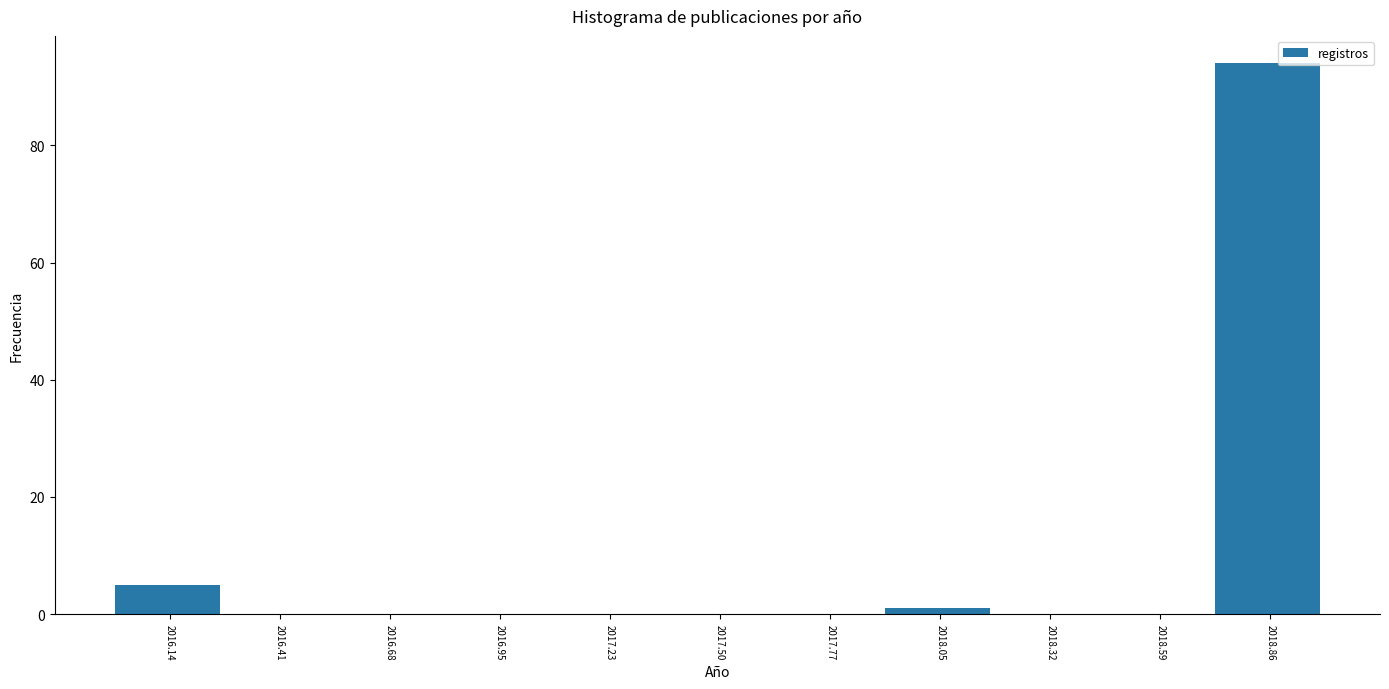

Reading left to right, transcribe this chart: for each bar, give the range it covers on the x-axis and its height. Neither the bar edges nor the heights are printed on the chart, so give them approximately, as read against the axes.

2016.00 to 2016.25: 6
2016.25 to 2016.55: 0
2016.55 to 2016.80: 0
2016.80 to 2017.10: 0
2017.10 to 2017.35: 0
2017.35 to 2017.65: 0
2017.65 to 2017.90: 0
2017.90 to 2018.20: under 2
2018.20 to 2018.45: 0
2018.45 to 2018.75: 0
2018.75 to 2019.00: 94